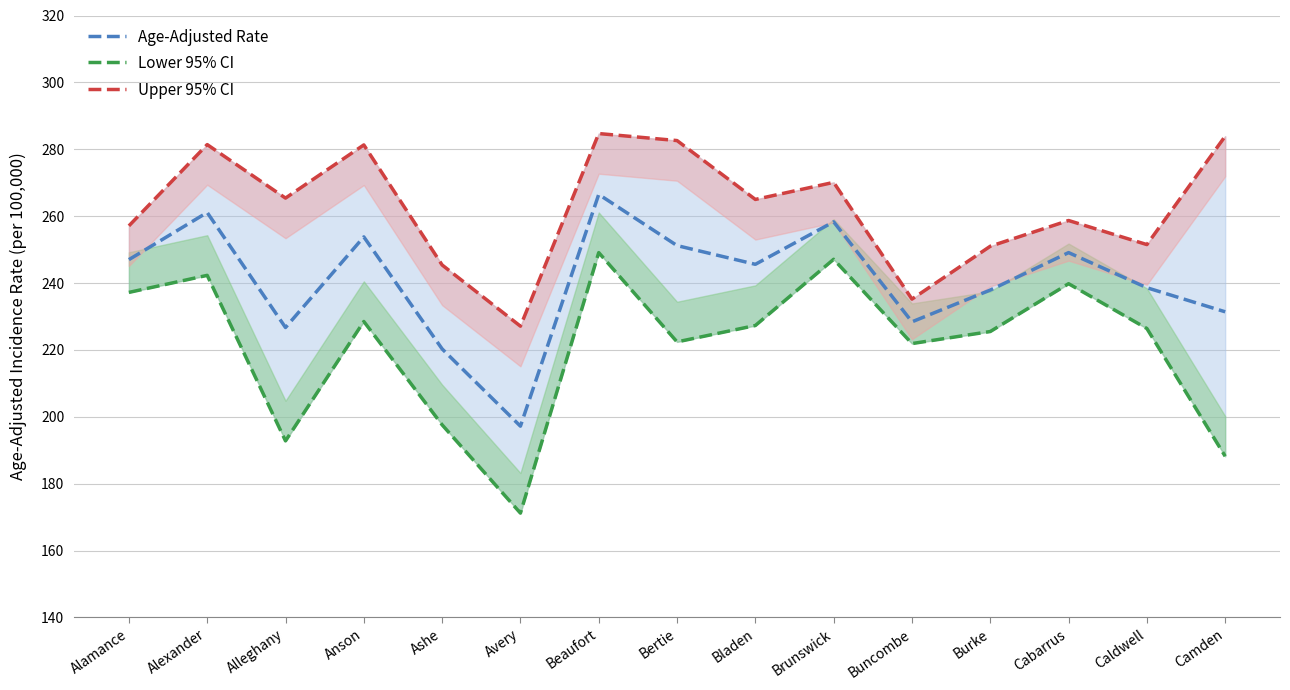

Reading left to right, list all the values displayed in this chart.

Age-Adjusted Rate: Alamance=247.0	Alexander=261.1	Alleghany=226.7	Anson=253.8	Ashe=220.3	Avery=197.2	Beaufort=266.5	Bertie=251.2	Bladen=245.6	Brunswick=258.3	Buncombe=228.4	Burke=237.9	Cabarrus=249.1	Caldwell=238.6	Camden=231.4
Lower 95% CI: Alamance=237.2	Alexander=242.3	Alleghany=192.8	Anson=228.5	Ashe=197.6	Avery=171.2	Beaufort=249.1	Bertie=222.4	Bladen=227.3	Brunswick=247.1	Buncombe=221.9	Burke=225.5	Cabarrus=239.8	Caldwell=226.4	Camden=188.2
Upper 95% CI: Alamance=257.1	Alexander=281.4	Alleghany=265.4	Anson=281.3	Ashe=245.4	Avery=227.1	Beaufort=284.7	Bertie=282.6	Bladen=265.0	Brunswick=270.1	Buncombe=235.2	Burke=251.0	Cabarrus=258.7	Caldwell=251.5	Camden=283.9